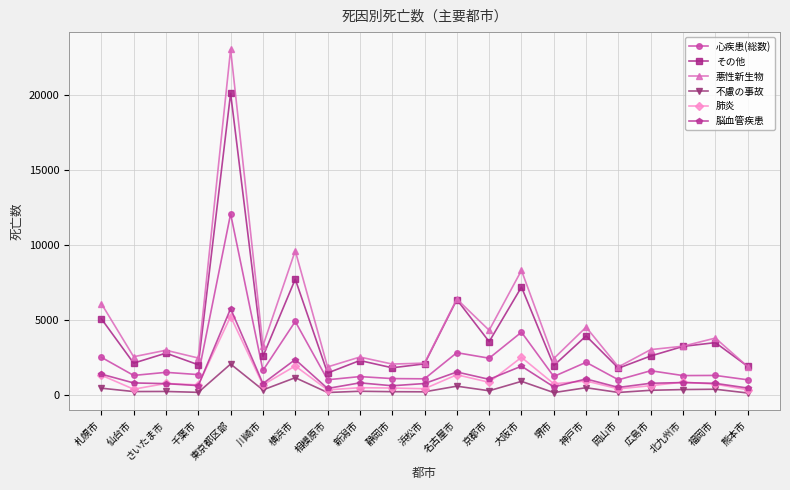

Where is 悪性新生物 nearest to the value 12470?

横浜市